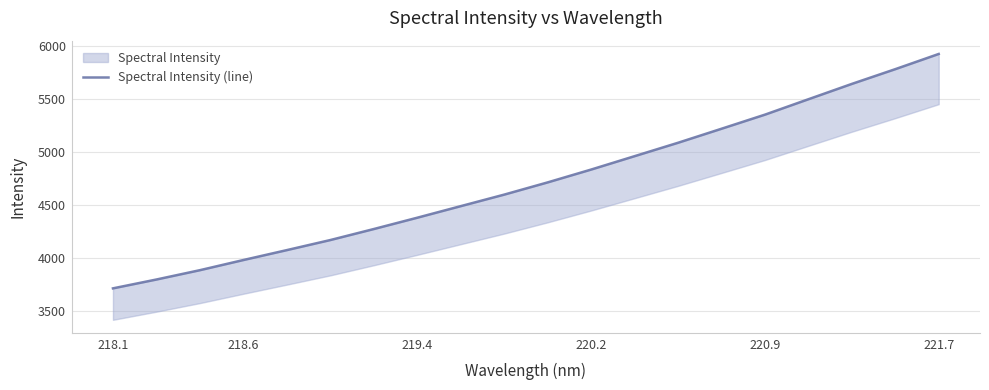

Is this an area chart (filled region under the line)?

No